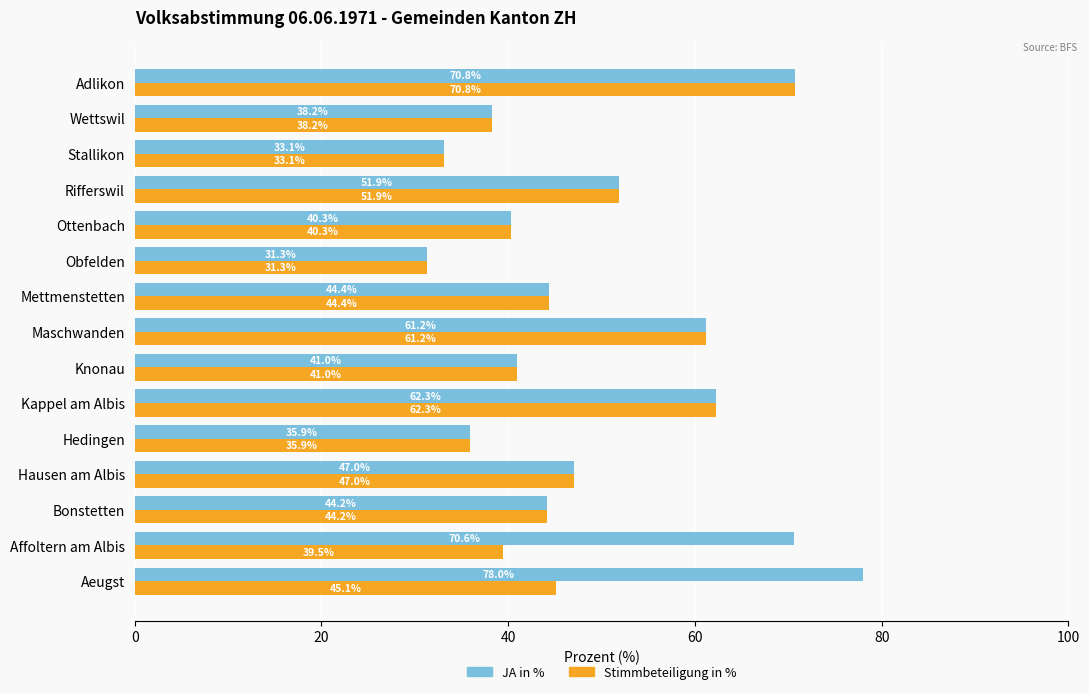

What is the difference between the JA in % values at Affoltern am Albis and Bonstetten?

26.4